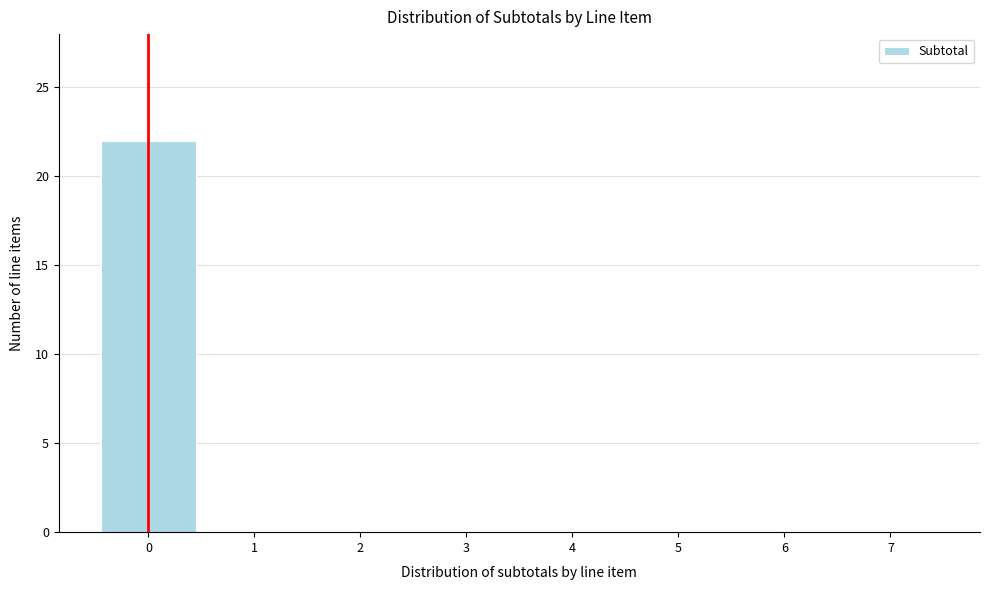

Reading right to left, extract all data points from this chart.

7=0	6=0	5=0	4=0	3=0	2=0	1=0	0=22